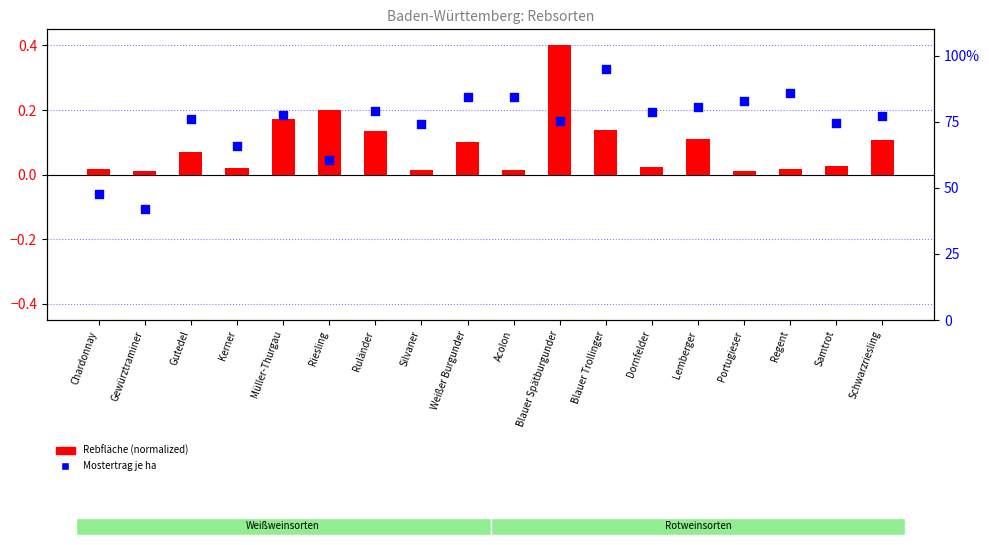

At which category is the sum across all series the highest?

Blauer Trollinger